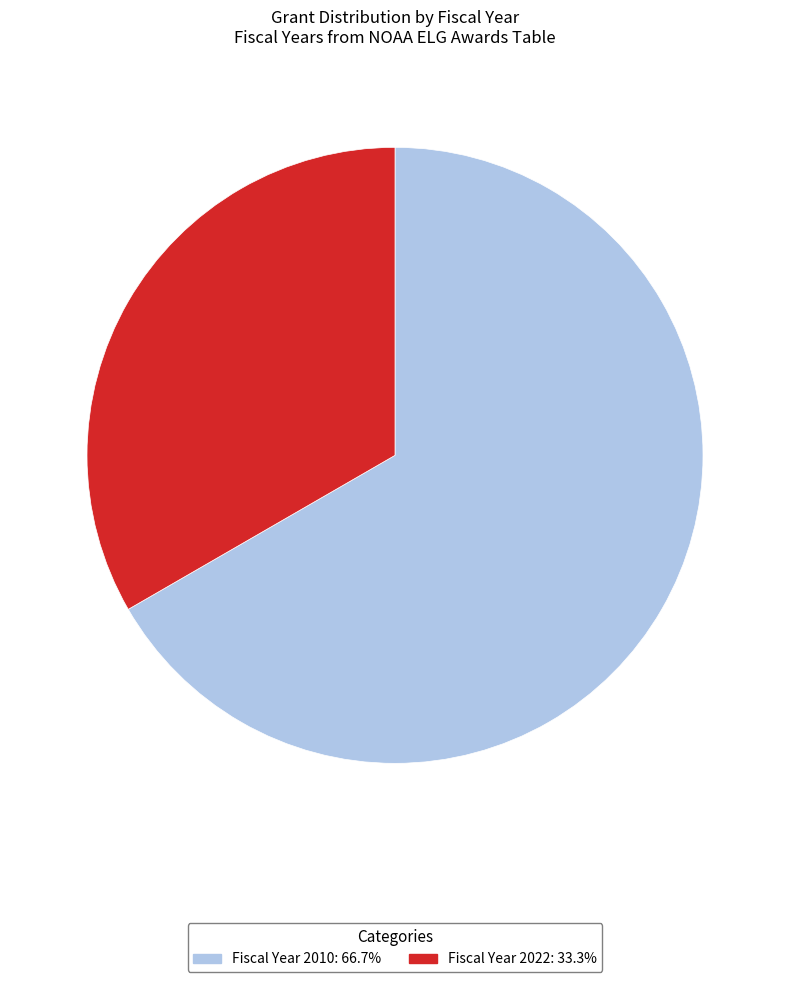

Does any single category account for the majority?

Yes